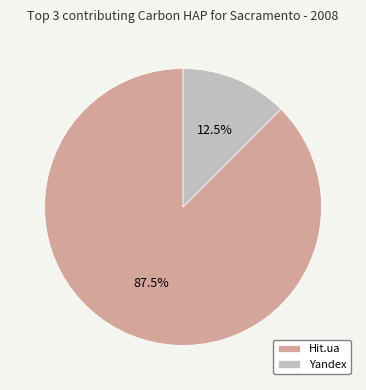

What portion of the pie excludes Yandex?

87.5%